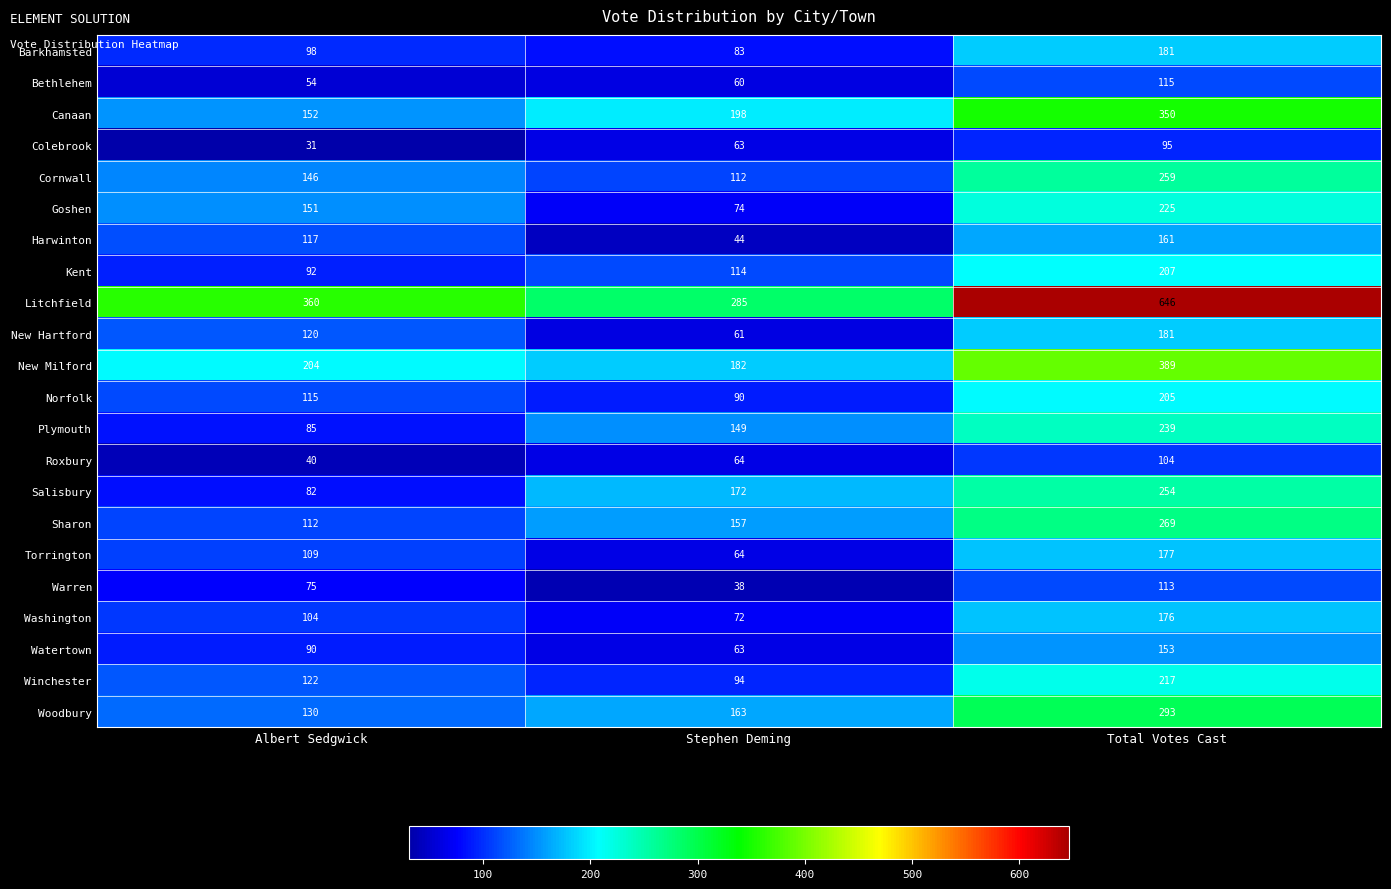

Which series has the widest spread of values?

Litchfield